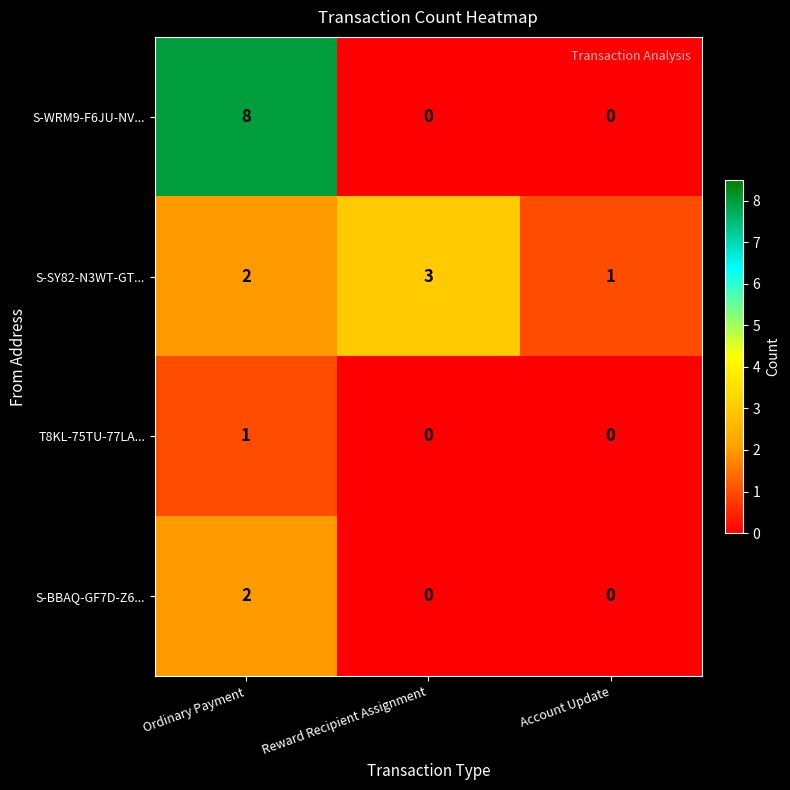

Count the number of data series in this chart.

4